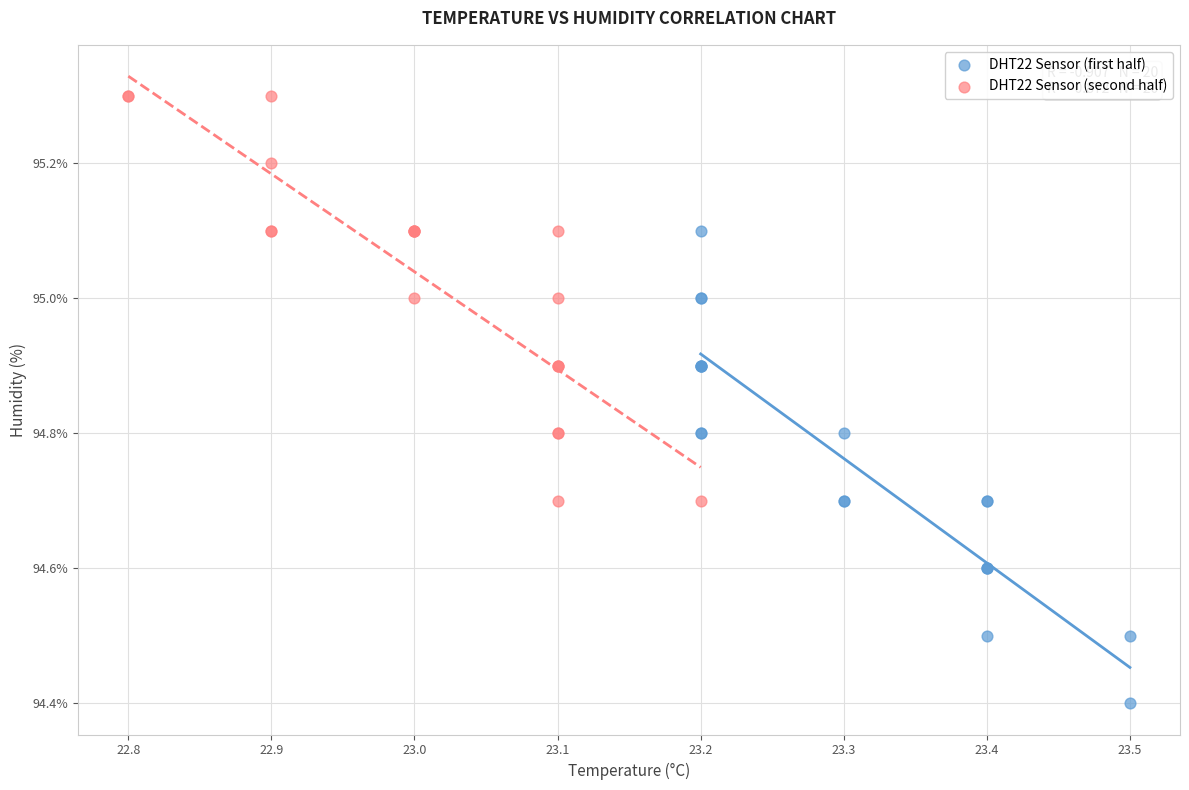

What are all the series names shown in the legend?

DHT22 Sensor (first half), DHT22 Sensor (second half)